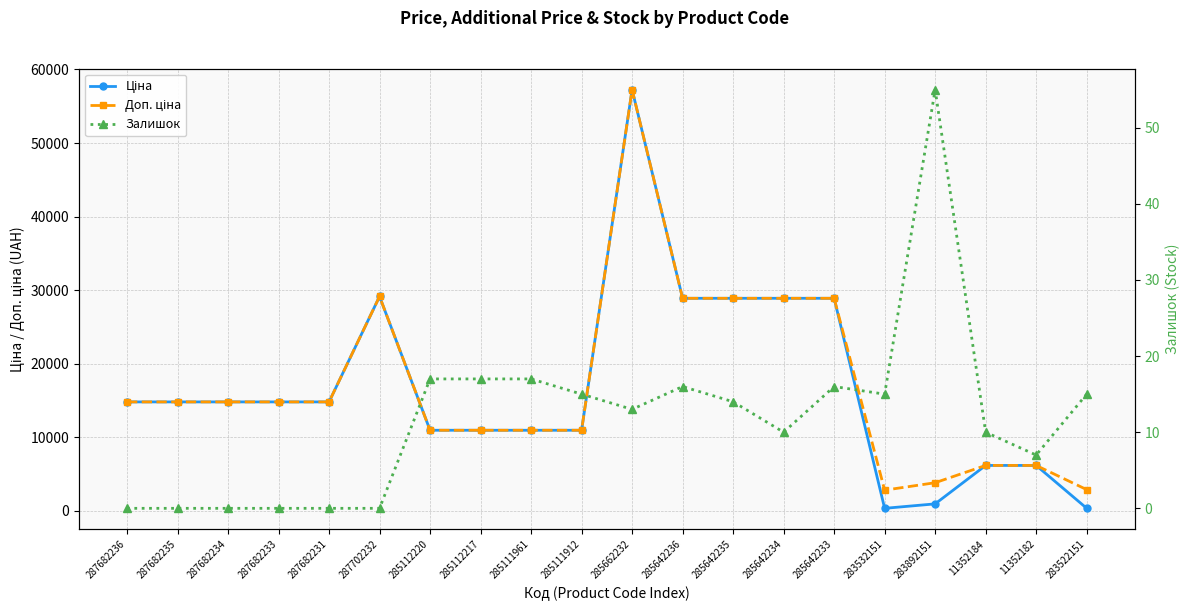

The value of Залишок at 283522151 is 15.0. True or false?

True